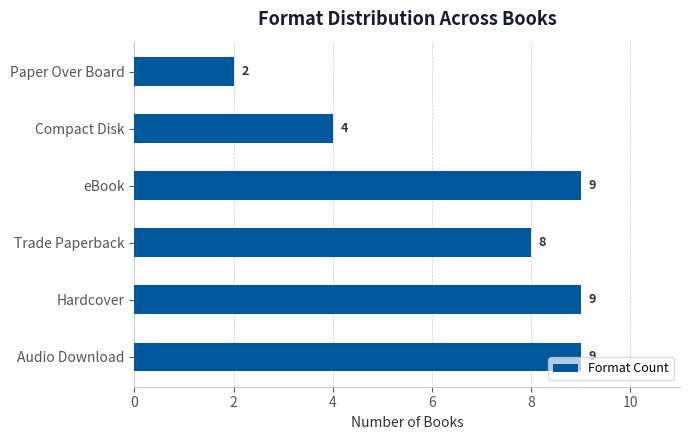

What is the difference between the second highest and second lowest values?

5